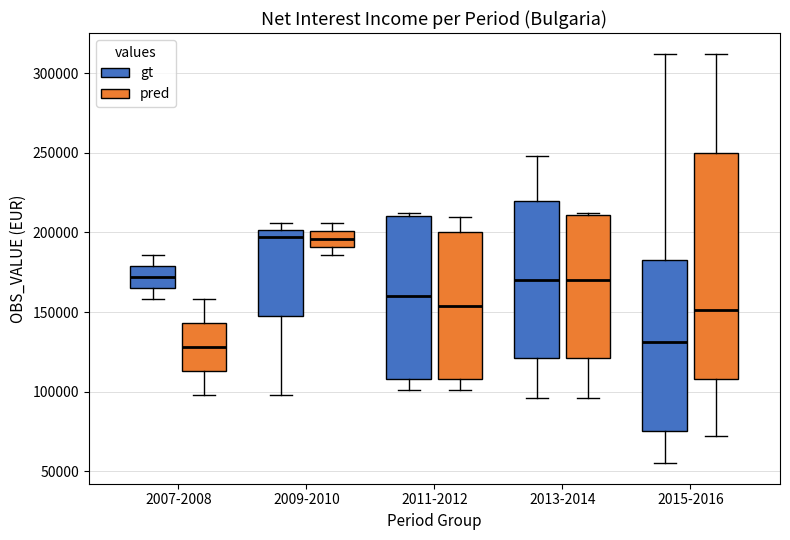

Where does the lower whisker of the box for 2007-2008 (pred) end on the y-axis? The values are not printed on the chart, so give them approximately, as read against the axis.

100000